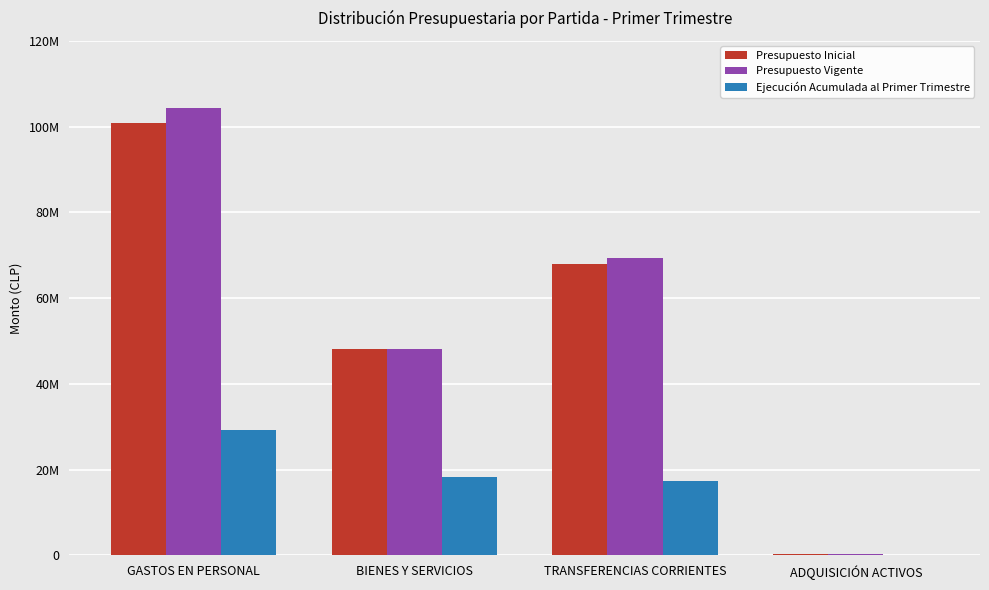

What is the average value of the Presupuesto Inicial series?

54341556